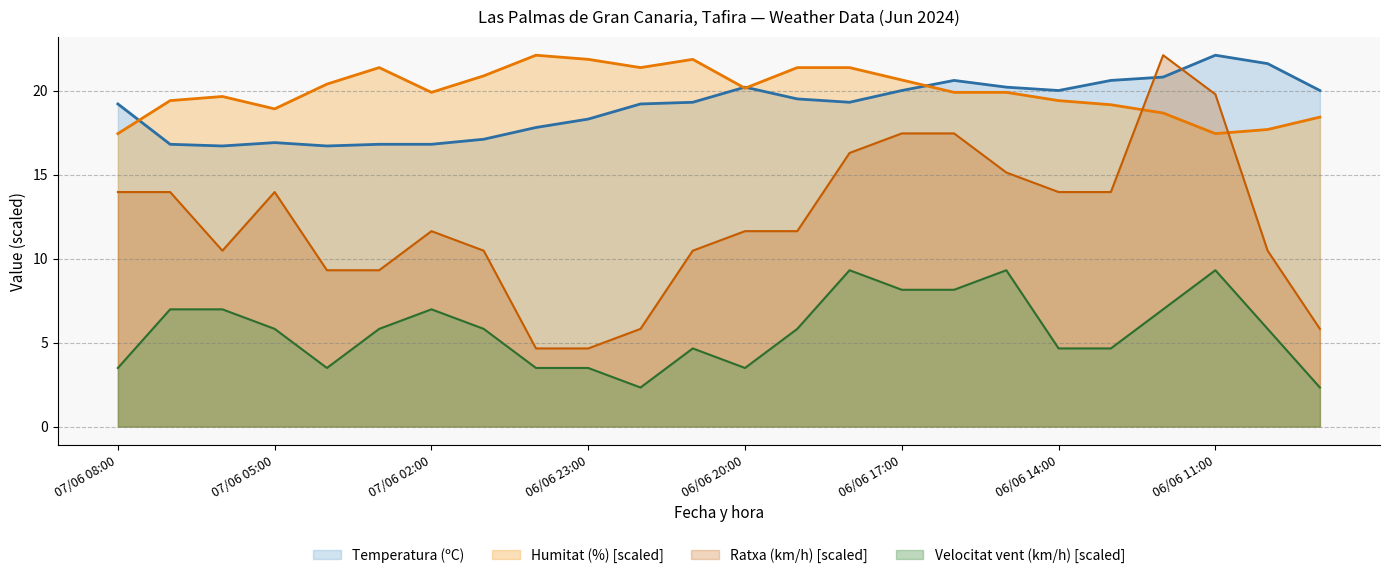

At which label does Temperatura (ºC) reach its peak?

06/06 11:00